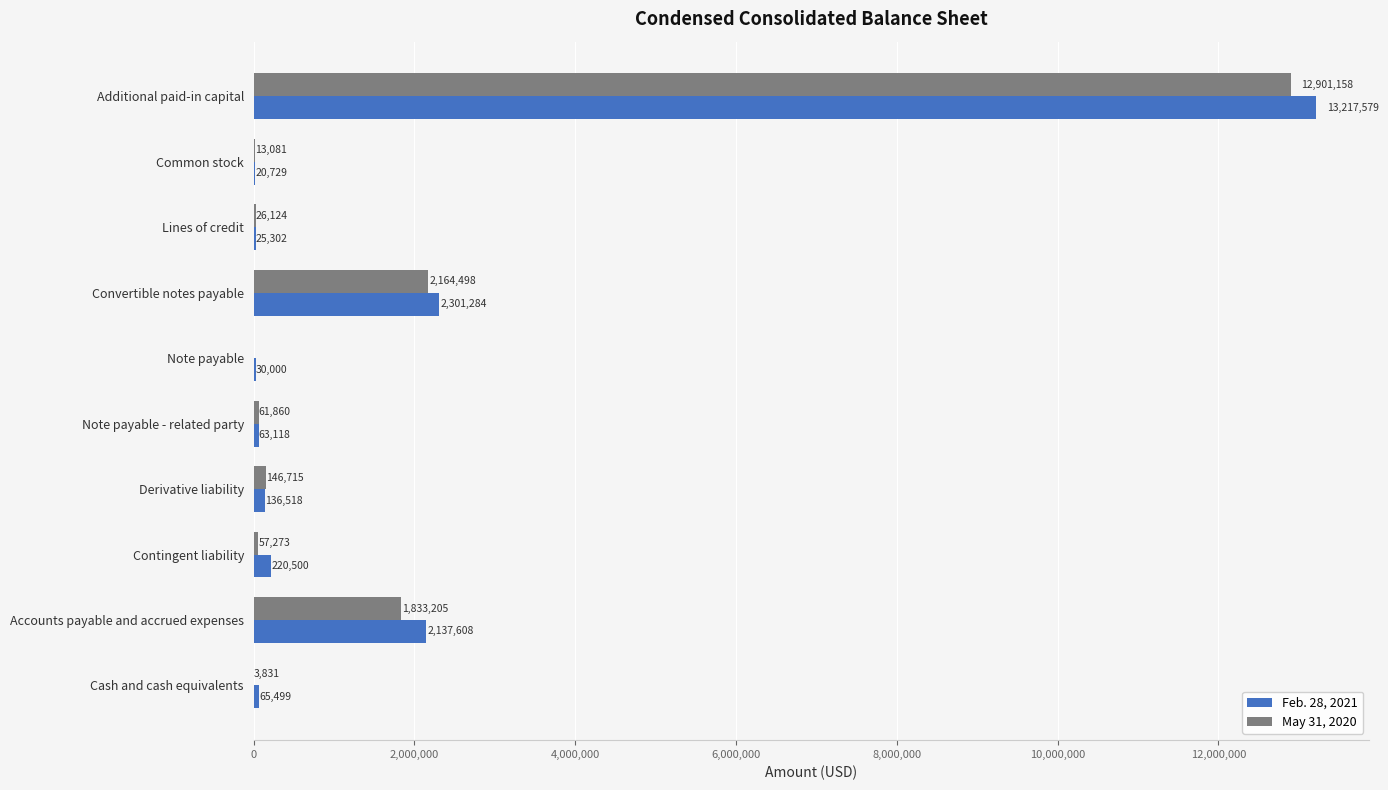

Count the number of categories in the chart.

10